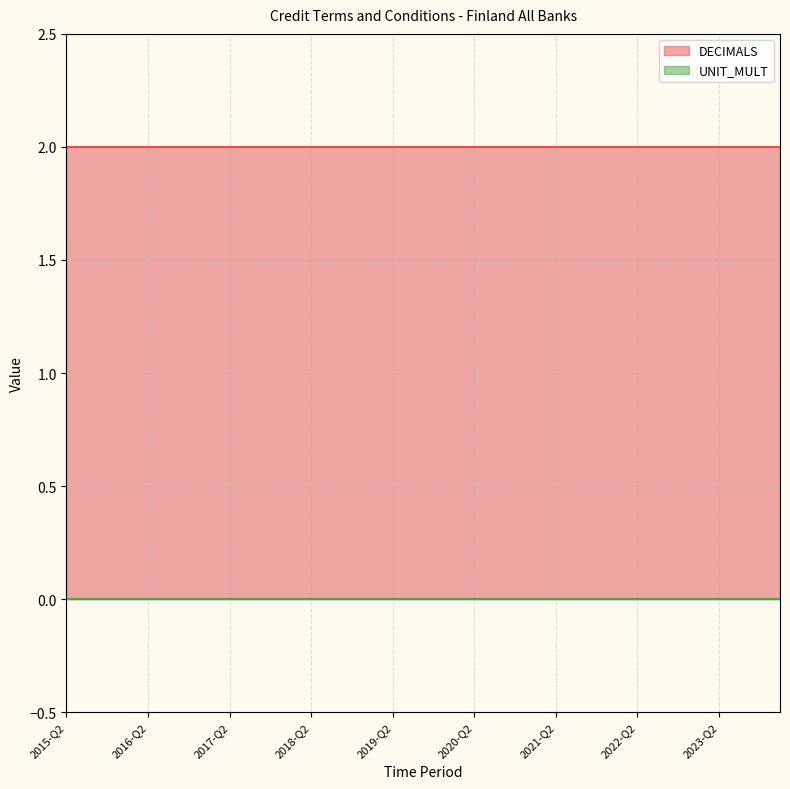

True or false: UNIT_MULT and DECIMALS cross at least once.

False